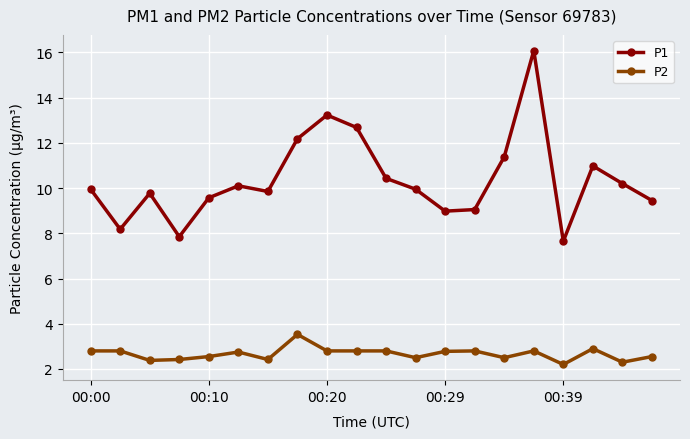

What are all the series names shown in the legend?

P1, P2